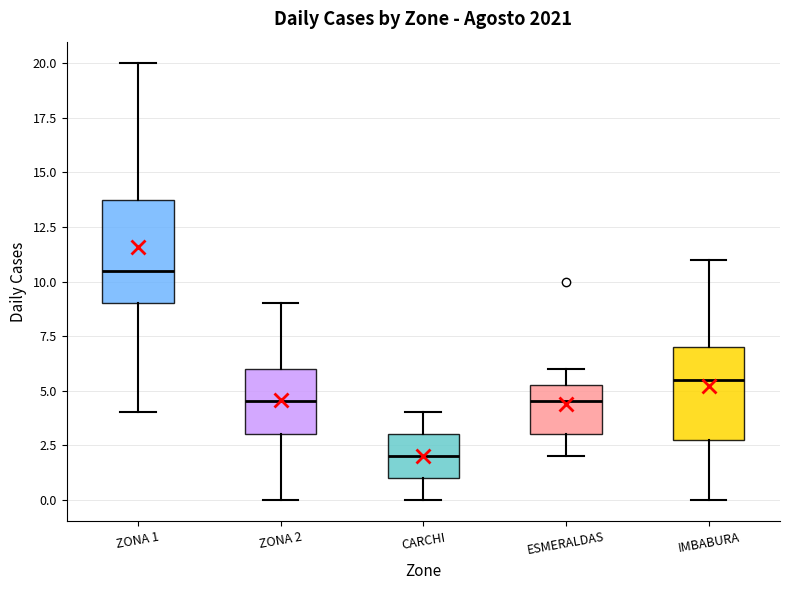

Reading left to right, read every box against the y-axis: the position of its median line, the range the box covers, and the ends of its whiskers. The values are not printed on the chart, so give them approximately, as read against the axis.

ZONA 1: median 10.5, box 9.0 to 14.0, whiskers 4.0 to 20.0
ZONA 2: median 4.5, box 3.0 to 6.0, whiskers 0.0 to 9.0
CARCHI: median 2.0, box 1.0 to 3.0, whiskers 0.0 to 4.0
ESMERALDAS: median 4.5, box 3.0 to 5.5, whiskers 2.0 to 6.0
IMBABURA: median 5.5, box 3.0 to 7.0, whiskers 0.0 to 11.0